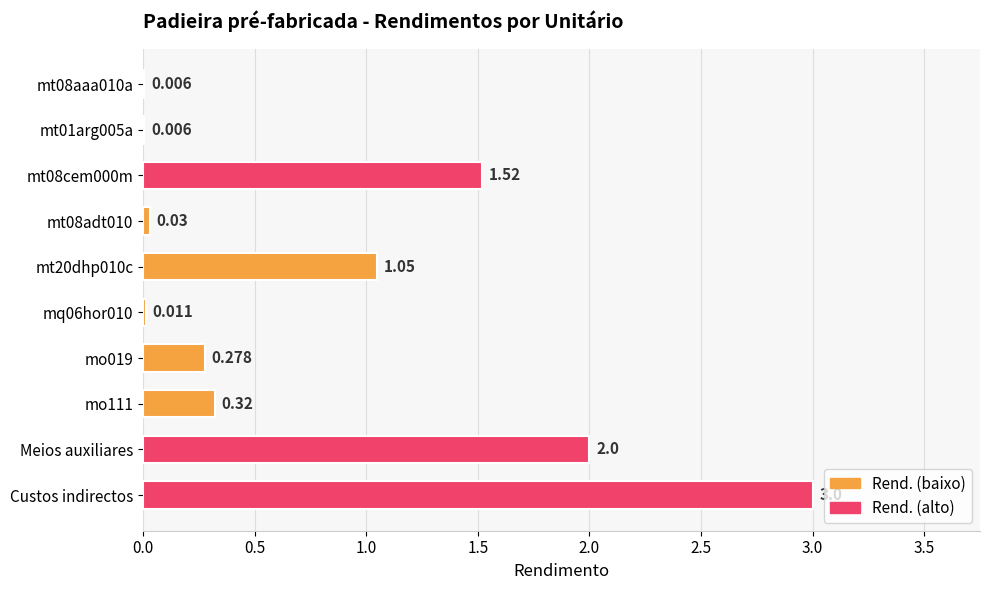

Which category has the highest value across all series?

Custos indirectos